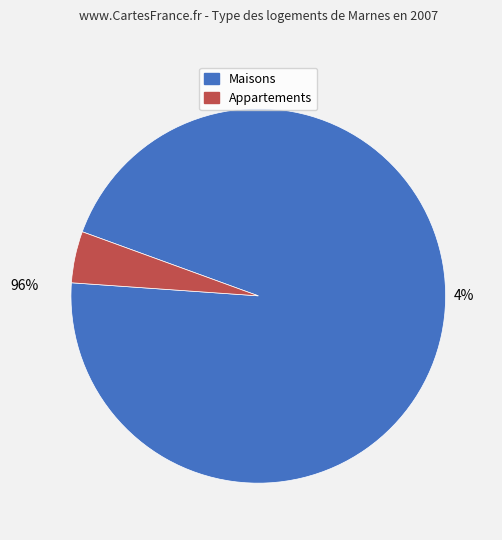

The 5 slice represents 5% of the pie. True or false?

False